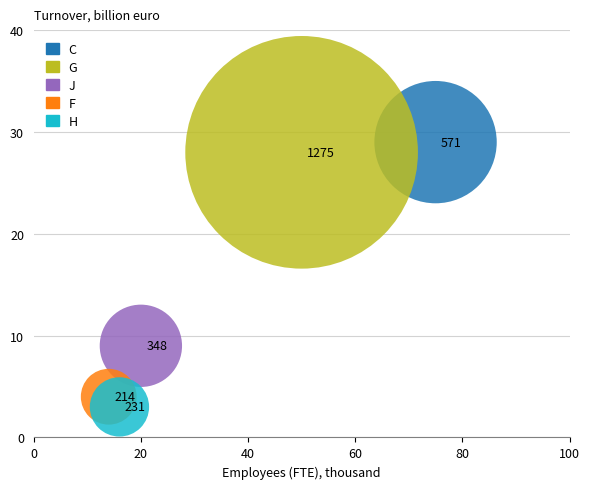

What are all the series names shown in the legend?

C, G, J, F, H